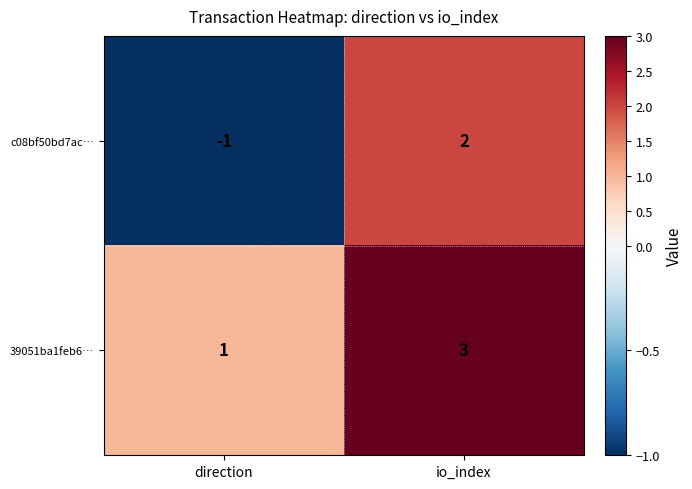

Which category has the highest value across all series?

io_index